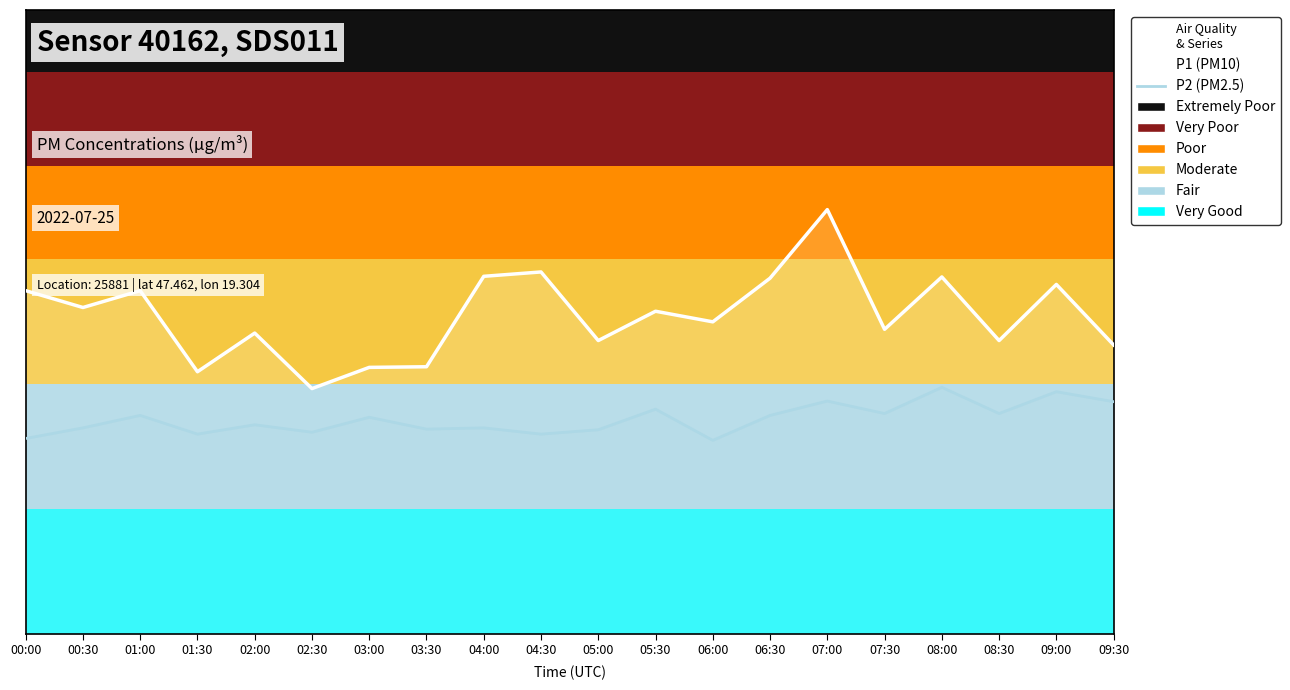

Where is P2 nearest to the value 3?

06:00